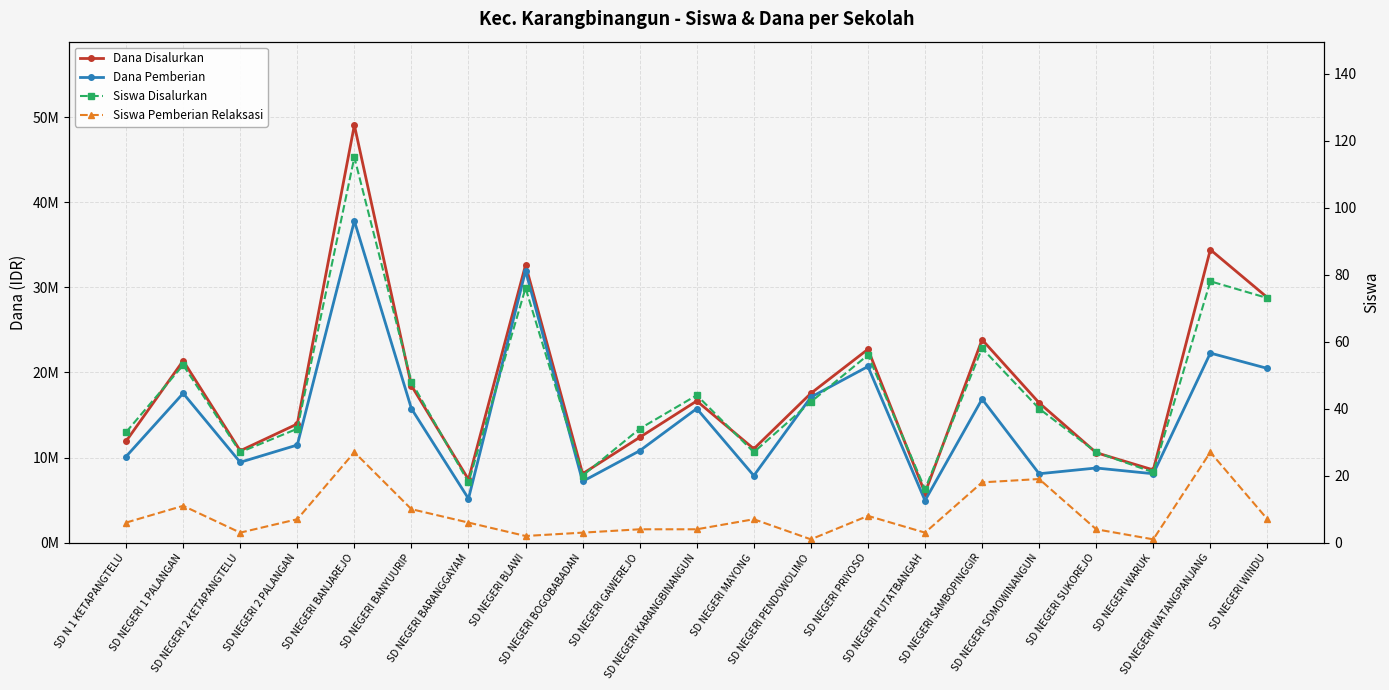

The Siswa Pemberian Relaksasi series shows 27 at SD NEGERI BANJAREJO. True or false?

True